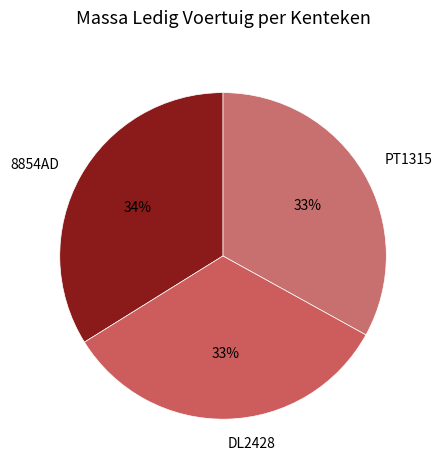

Combined, do 8854AD and PT1315 account for over 50%?

Yes